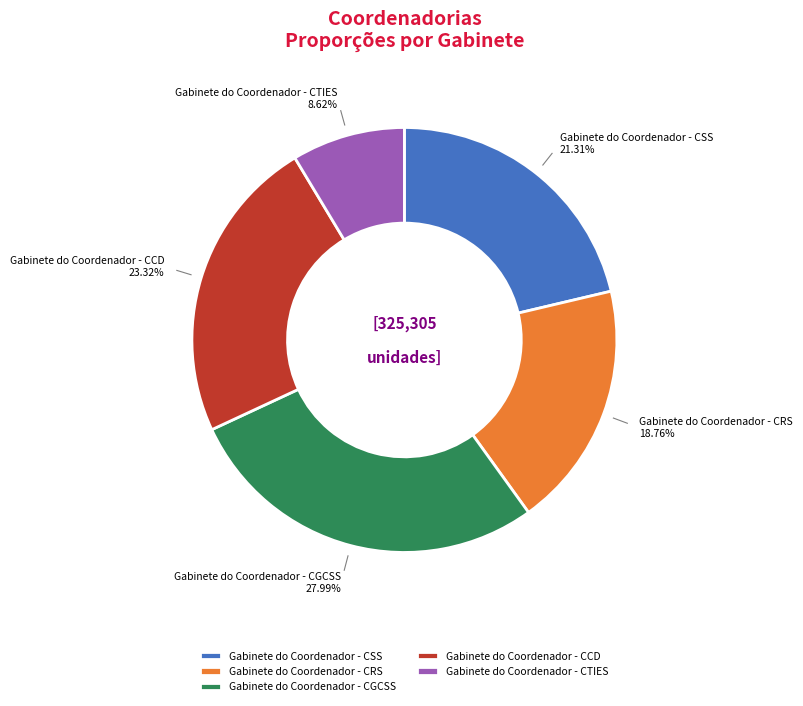

To the nearest percent, what is the average slice percentage?

20%